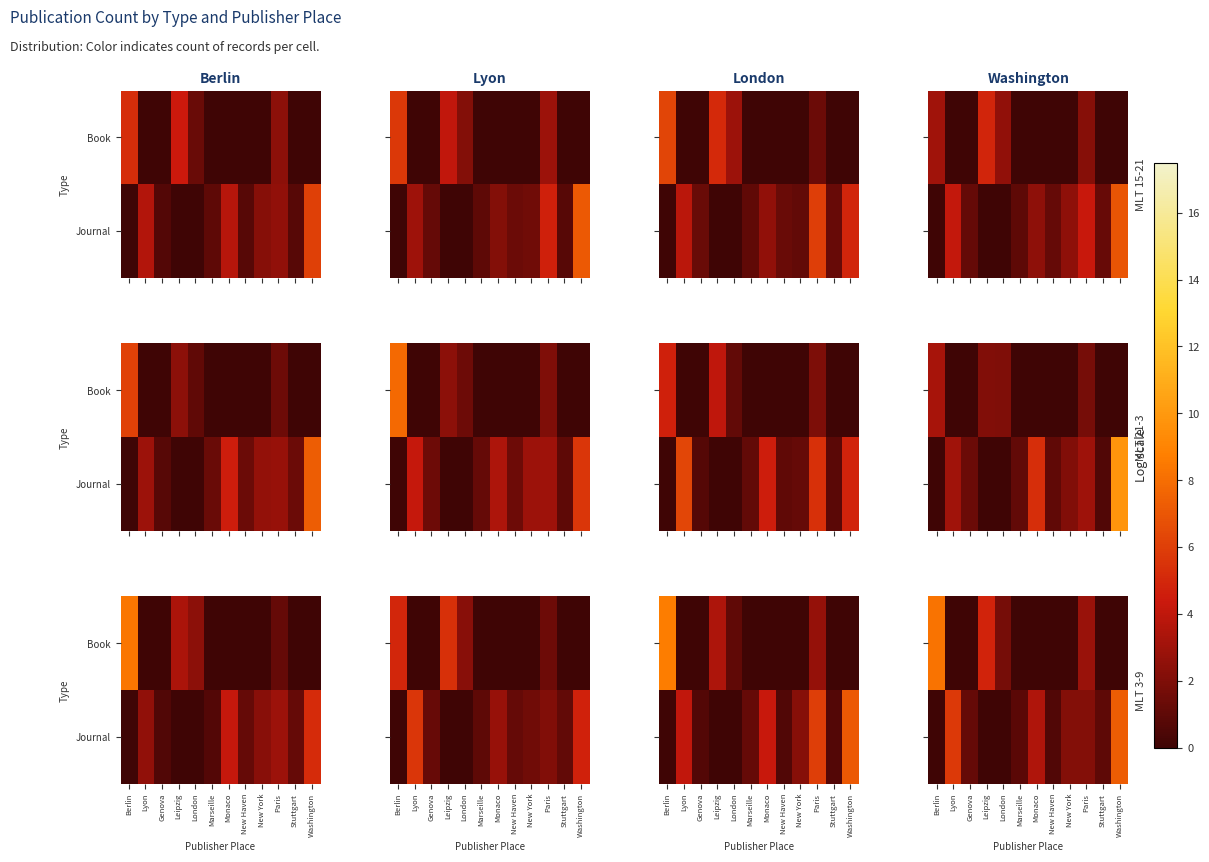

Which series has the largest total across all categories?

Journal